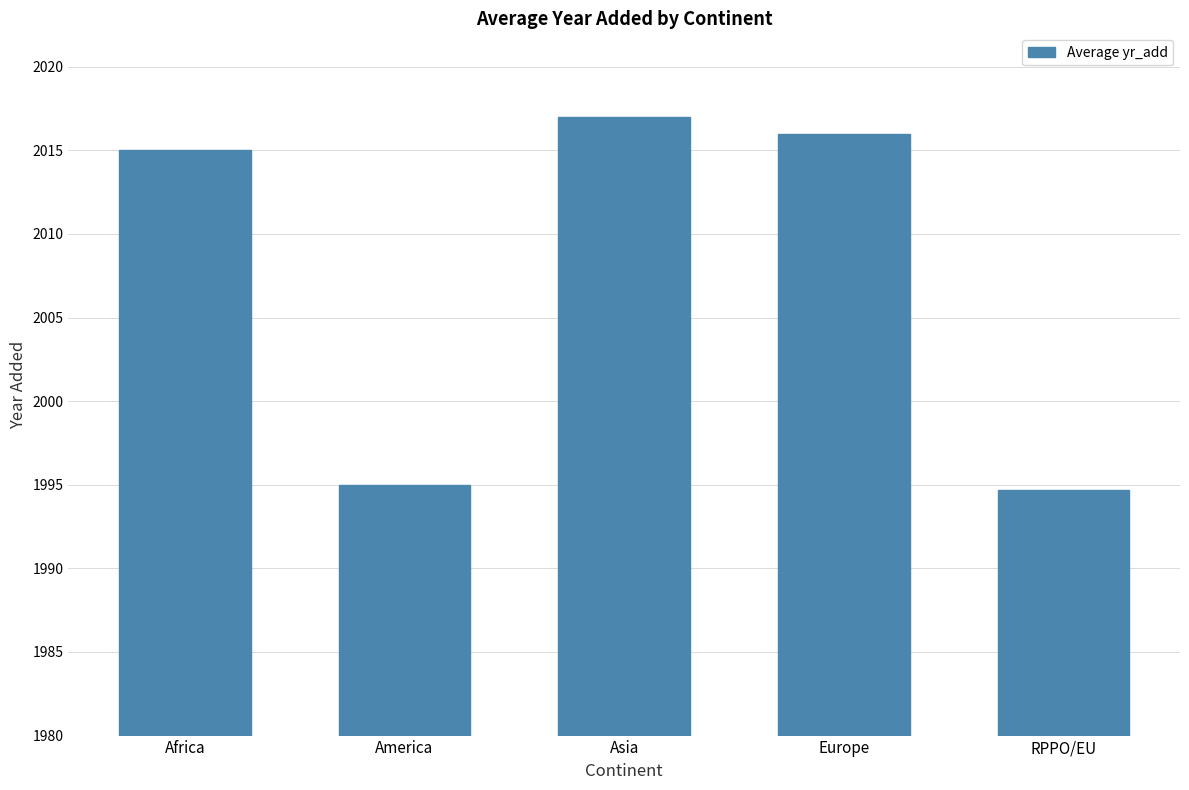

What is the change in value from Asia to RPPO/EU?

-22.3